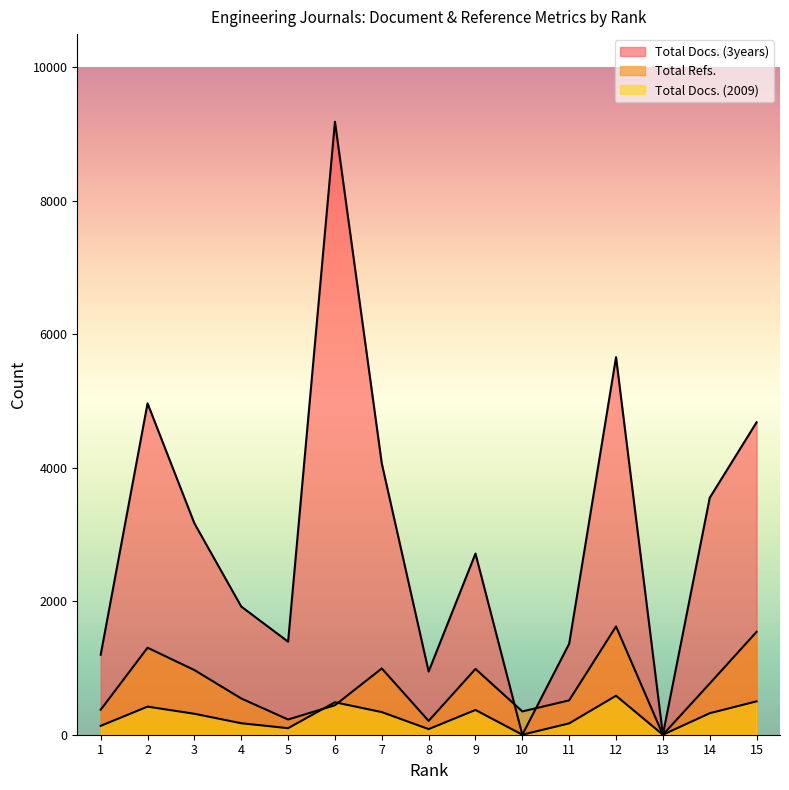

Count the number of categories in the chart.

15